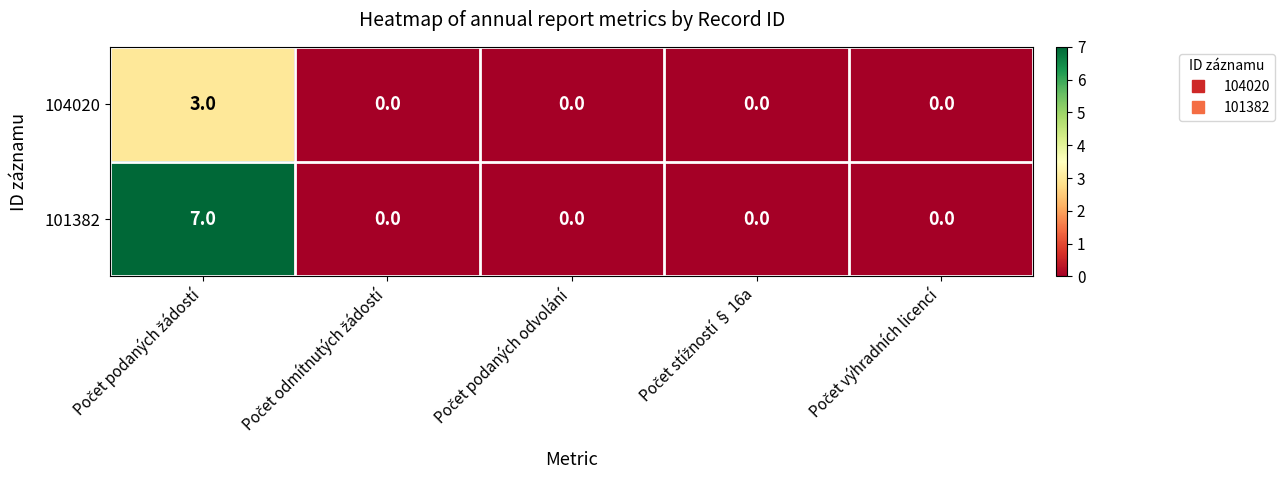

What is the maximum value for 104020?

3